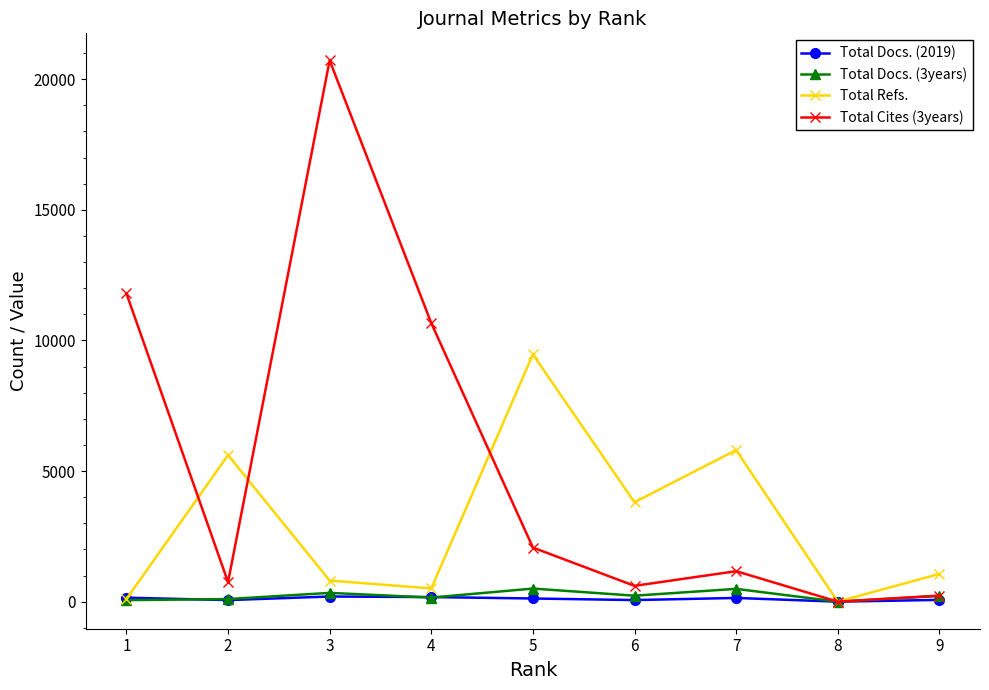

Is the value of Total Cites (3years) at 4 greater than the value of Total Refs. at 3?

Yes